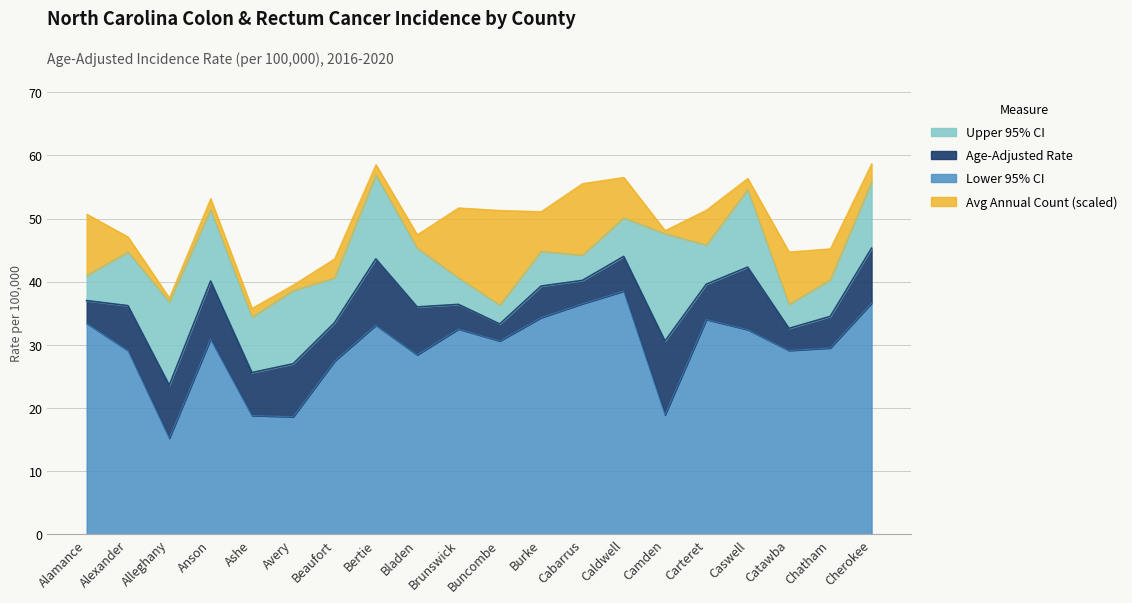

Where is Upper 95% CI nearest to the value 45?

Burke